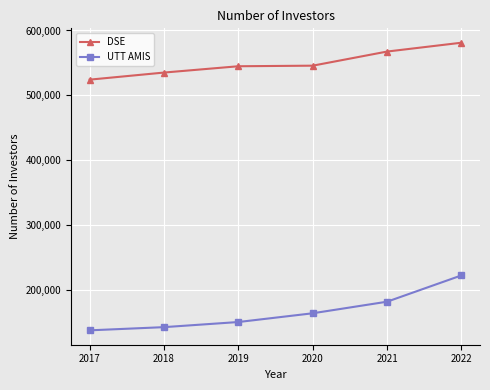

What is the difference between the second highest and minimum values in the DSE series?

43264